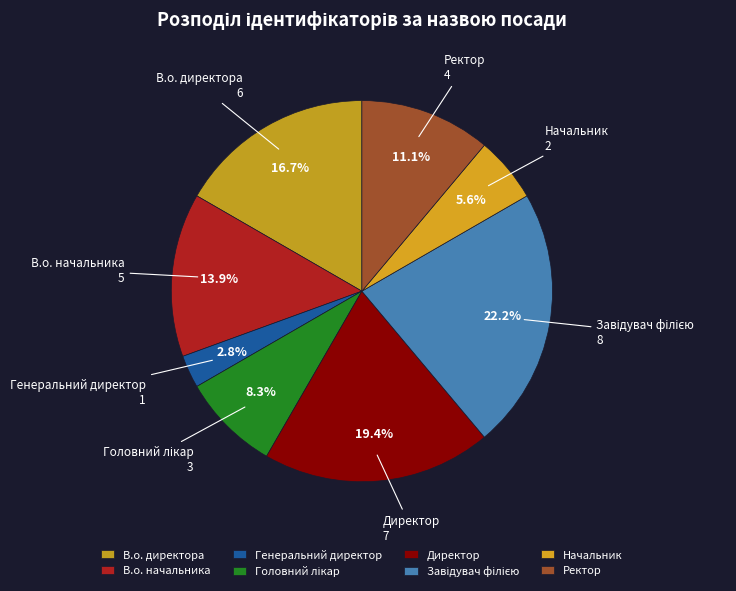

To the nearest percent, what is the average slice percentage?

12%